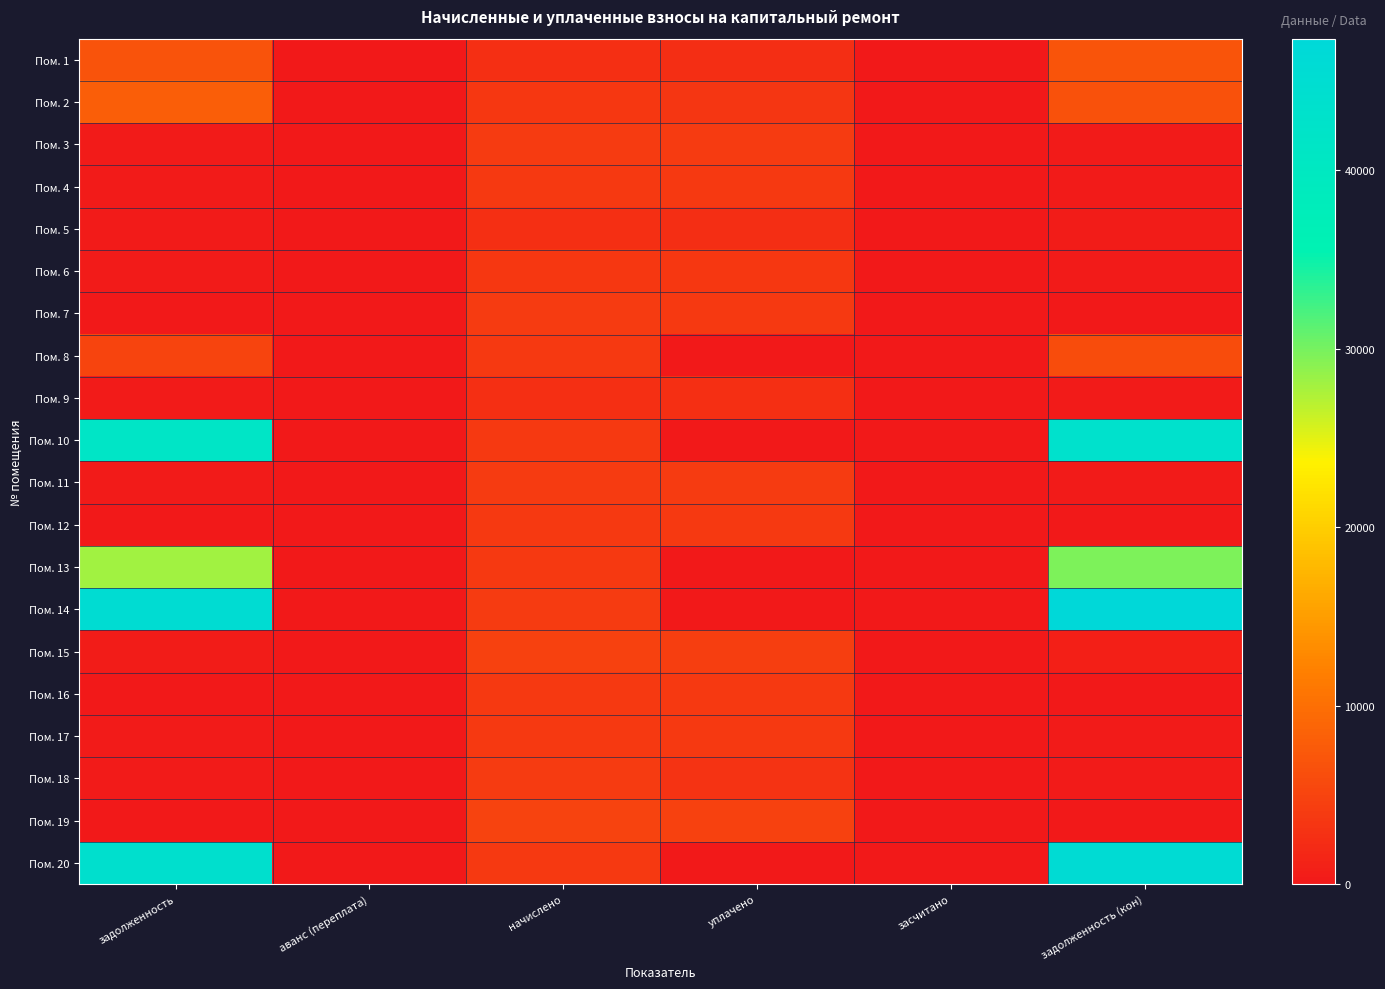

At which category is the sum across all series the highest?

задолженность (кон)